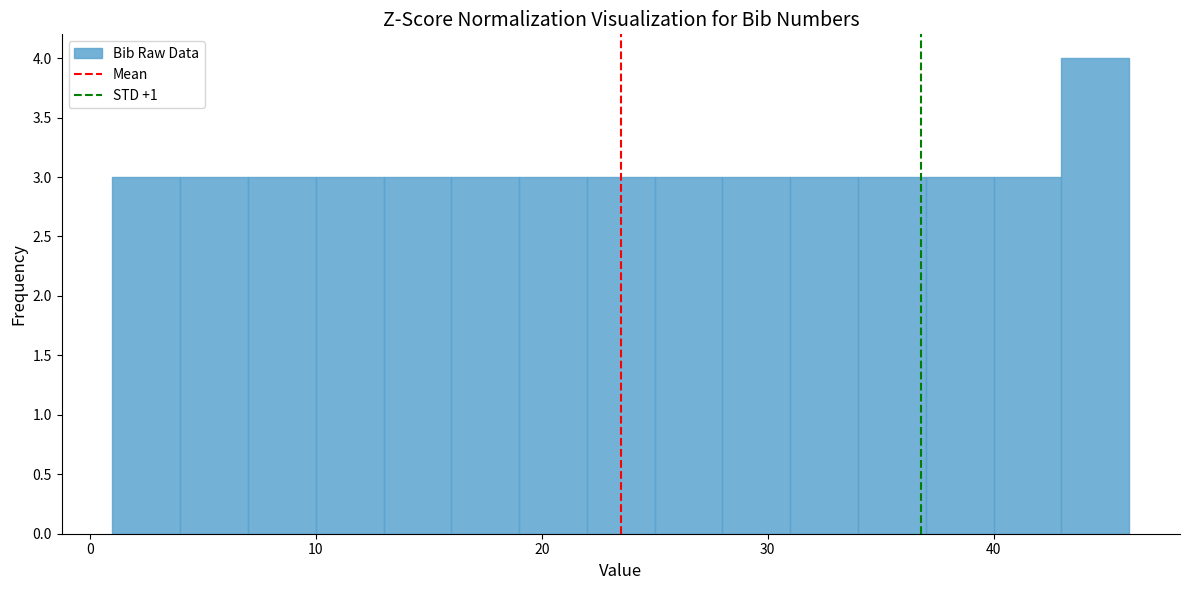

Read against the x-axis, roughly where is the centre of the tallest bar?

45